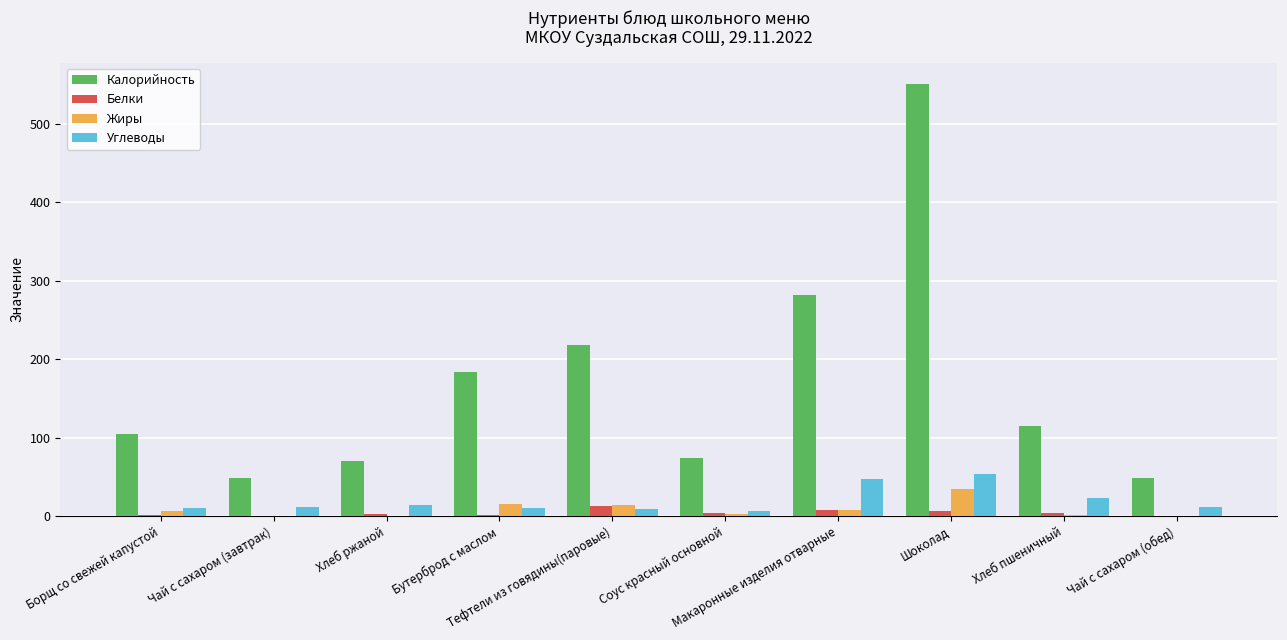

Which series has the largest range (max minus min)?

Калорийность